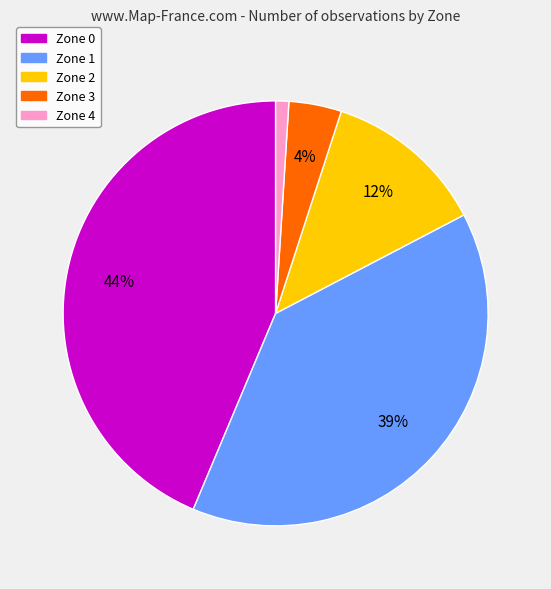

What percentage is the Zone 1 slice, to the nearest percent?

39%